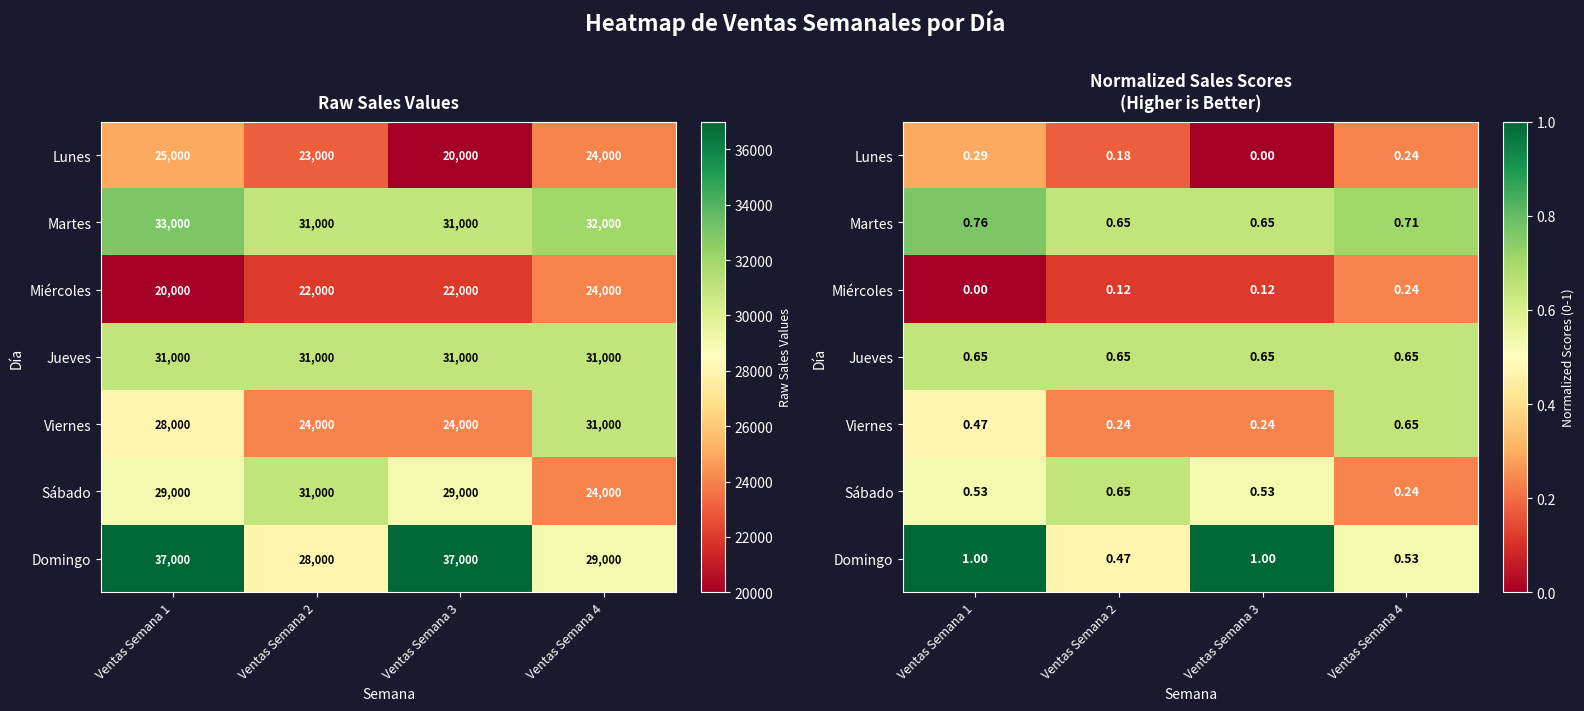

At Ventas Semana 3, list the series in order from smallest to largest.

Lunes, Miércoles, Viernes, Sábado, Martes, Jueves, Domingo